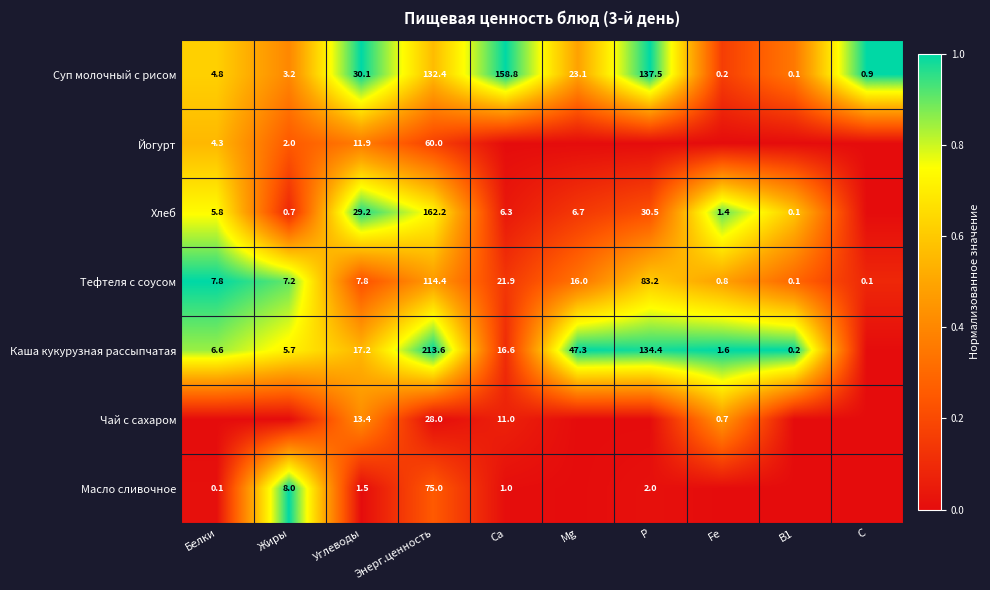

List the labels in order of Суп молочный с рисом value, largest first.

Ca, P, Энерг.ценность, Углеводы, Mg, Белки, Жиры, C, Fe, B1